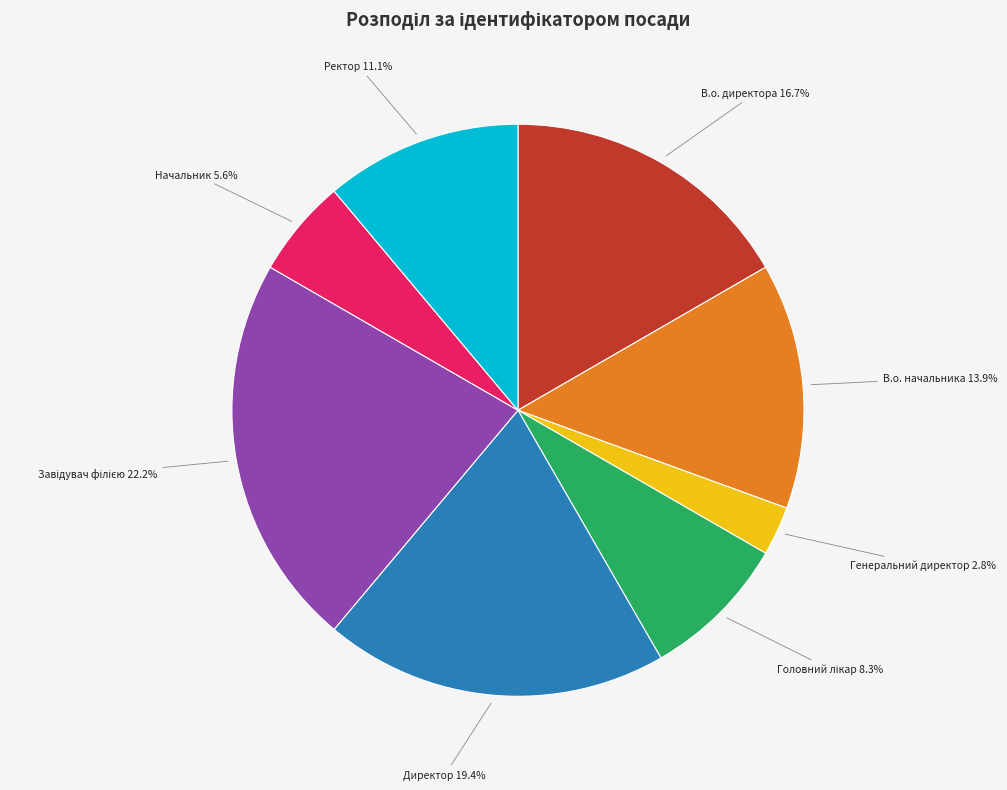

Does any single category account for the majority?

No